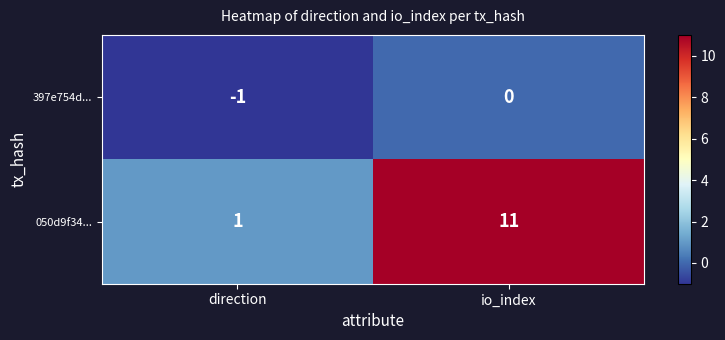

The value of 050d9f34... at direction is 1. True or false?

True